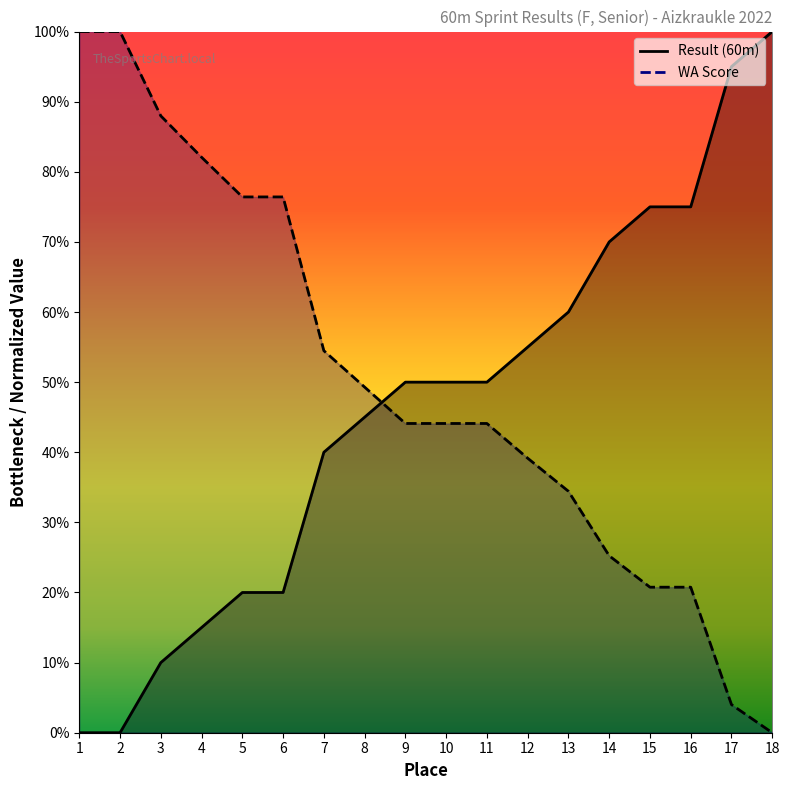

What is the total value across all series at 8?

0.9